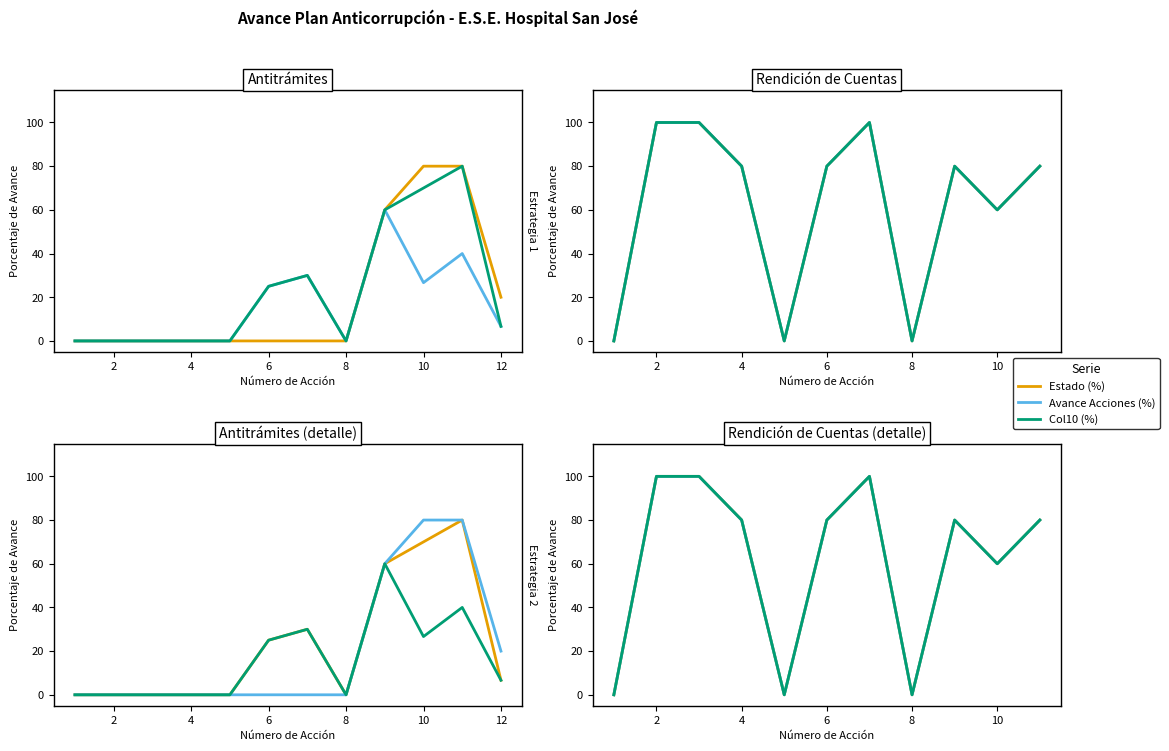

Between 10 and 8, which is larger?

10